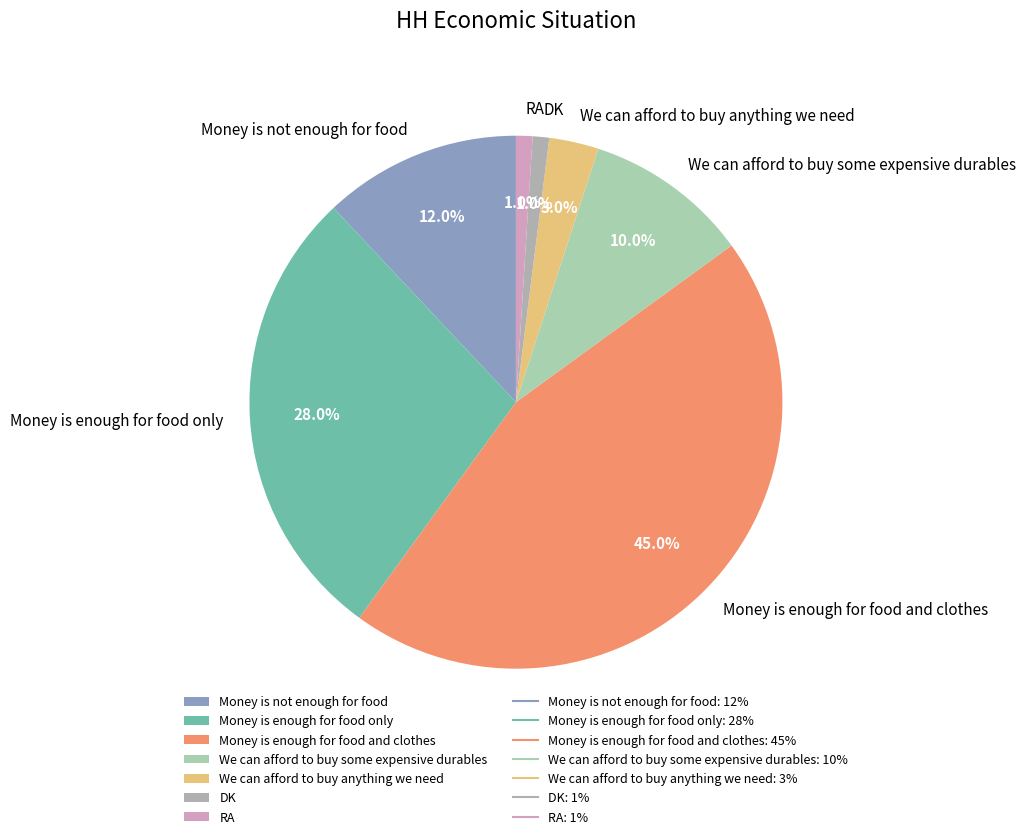

Which has a higher value, We can afford to buy some expensive durables or Money is enough for food and clothes?

Money is enough for food and clothes